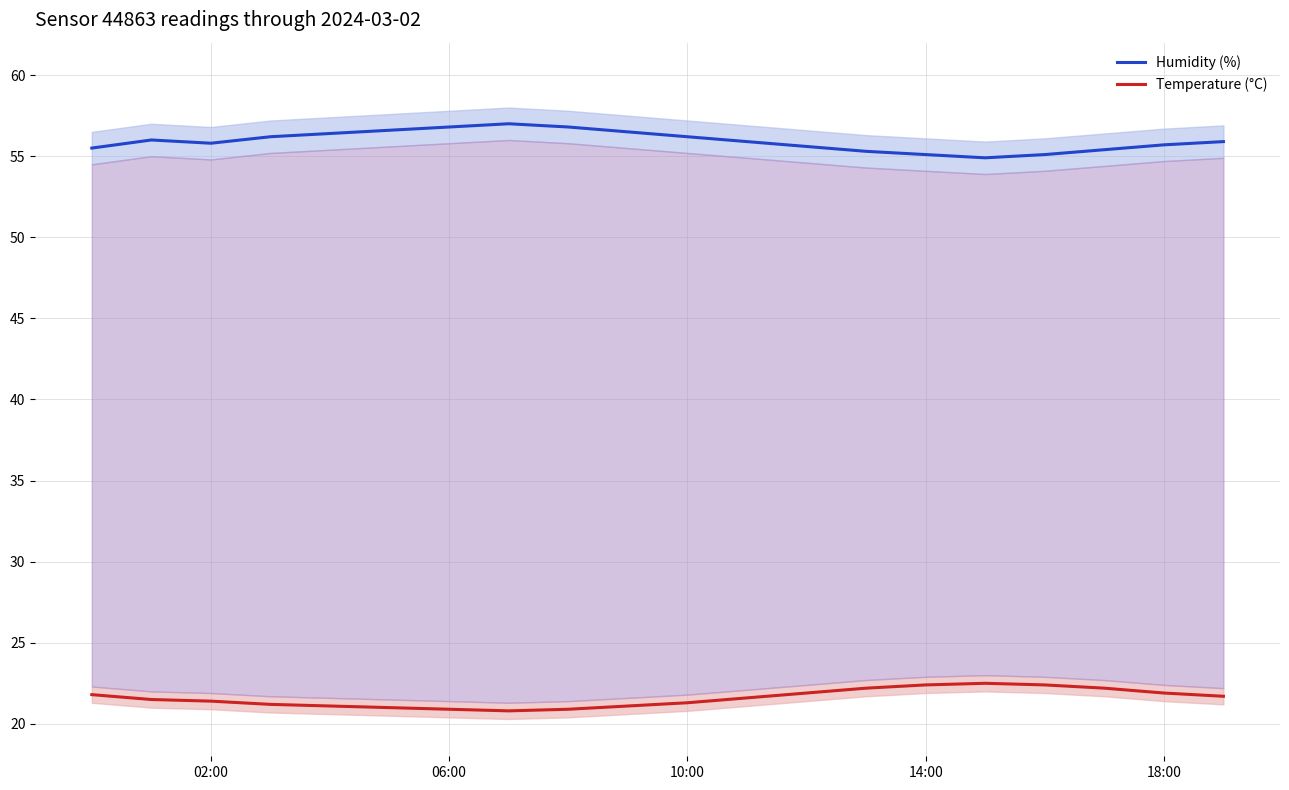

True or false: humidity_mean and temperature_mean intersect in this chart.

False